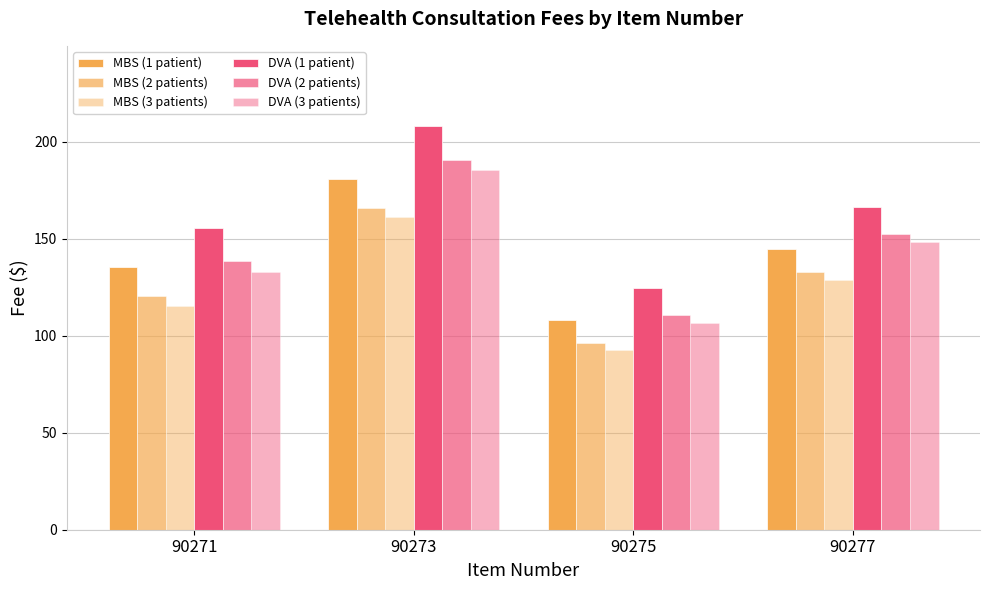

How many bars are there in each group?

6